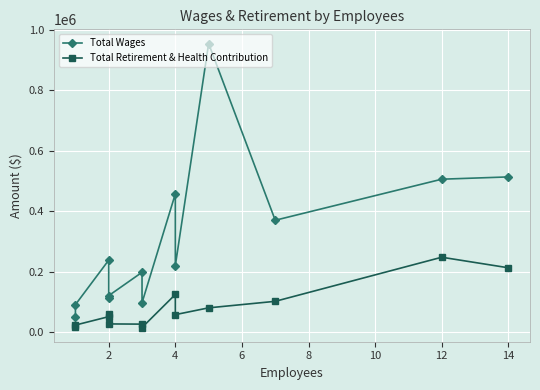

In Total Retirement & Health Contribution, how many points are higher than both neighbors (excluding endpoints)?

3